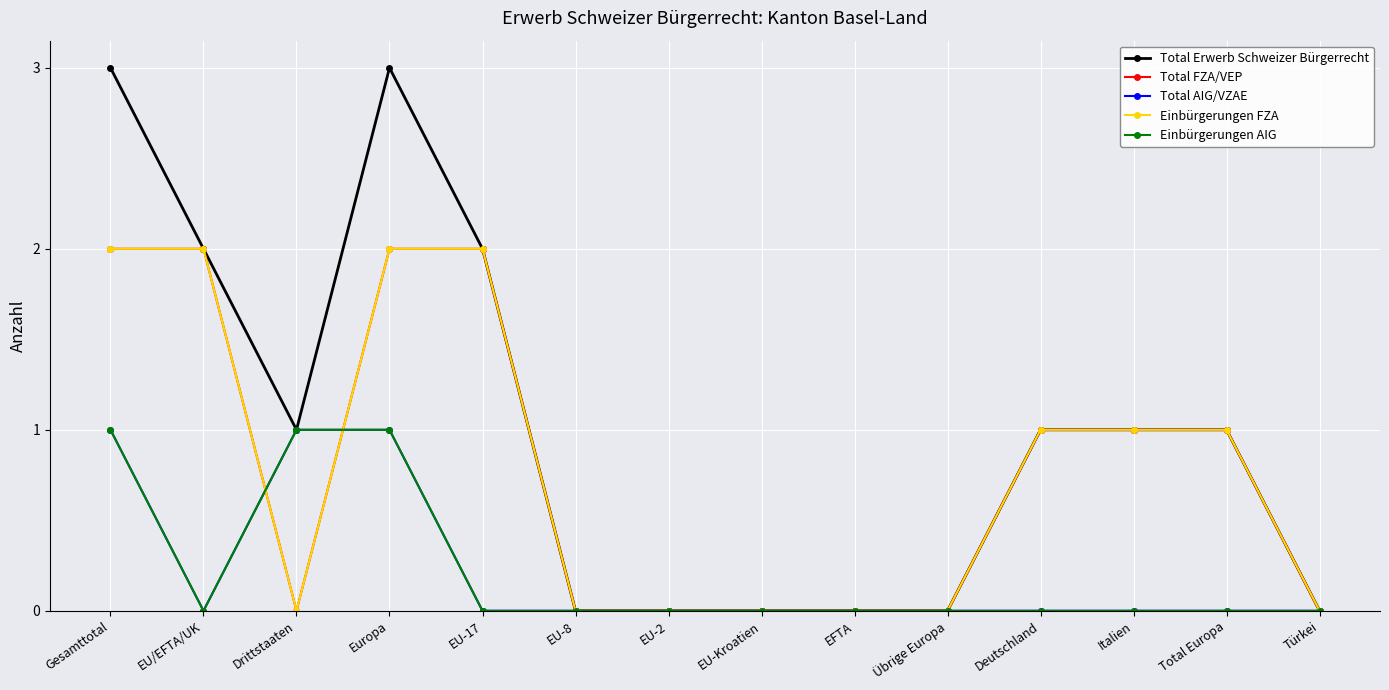

Rank the series by their maximum value, from lowest to highest.

Total AIG/VZAE, Einbürgerungen AIG, Total FZA/VEP, Einbürgerungen FZA, Total Erwerb Schweizer Bürgerrecht